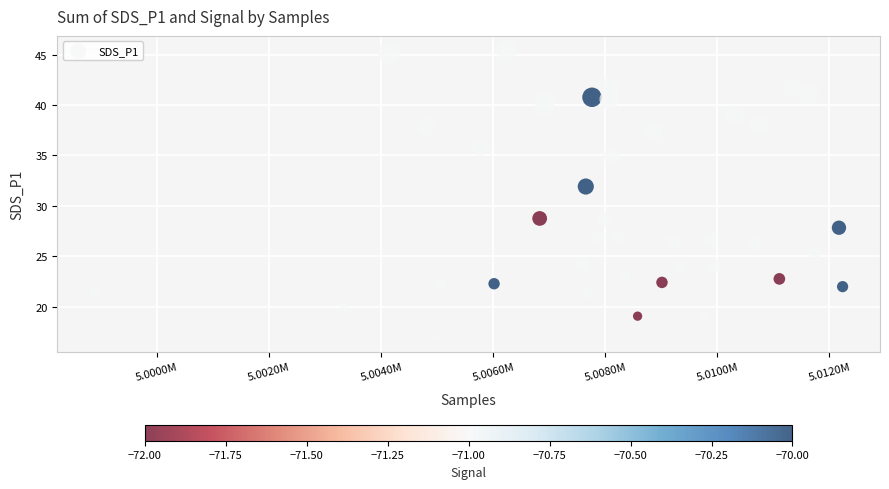

What is the range of Y values (max minus min)?

28.5